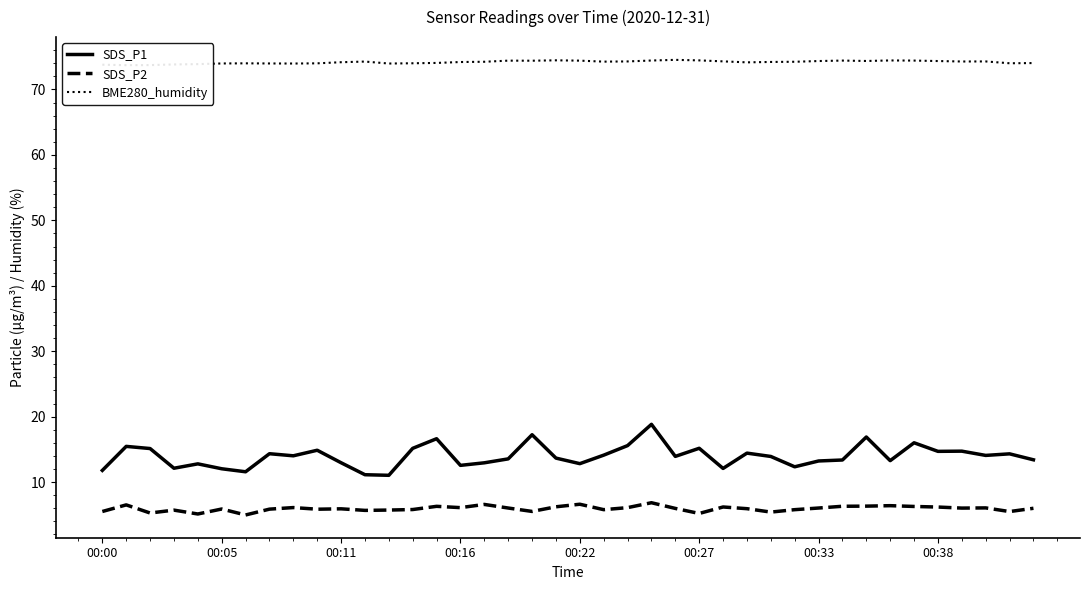

What is the minimum value for SDS_P2?

5.0